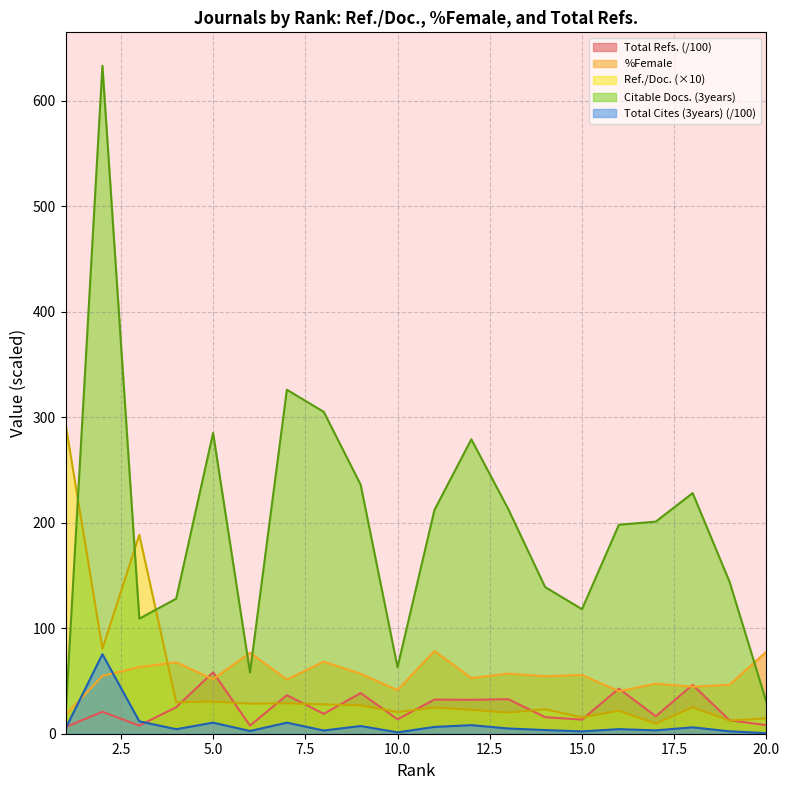

What is the average value of the Ref. / Doc. series?

47.3